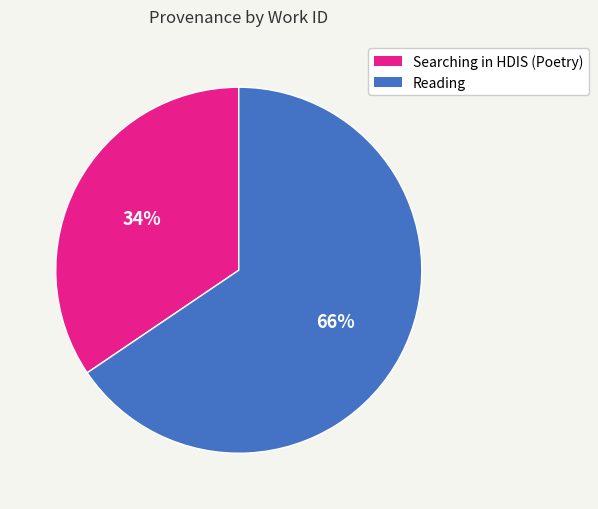

Count the number of slices in the pie.

2